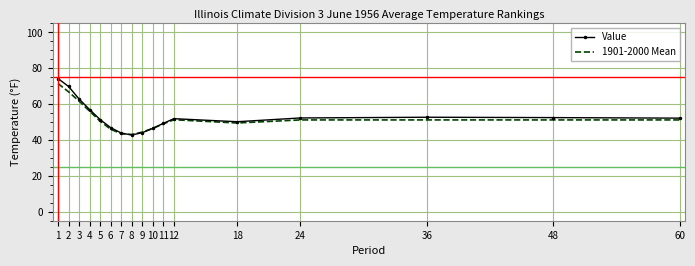

What is the total value across all series at 12?

103.2